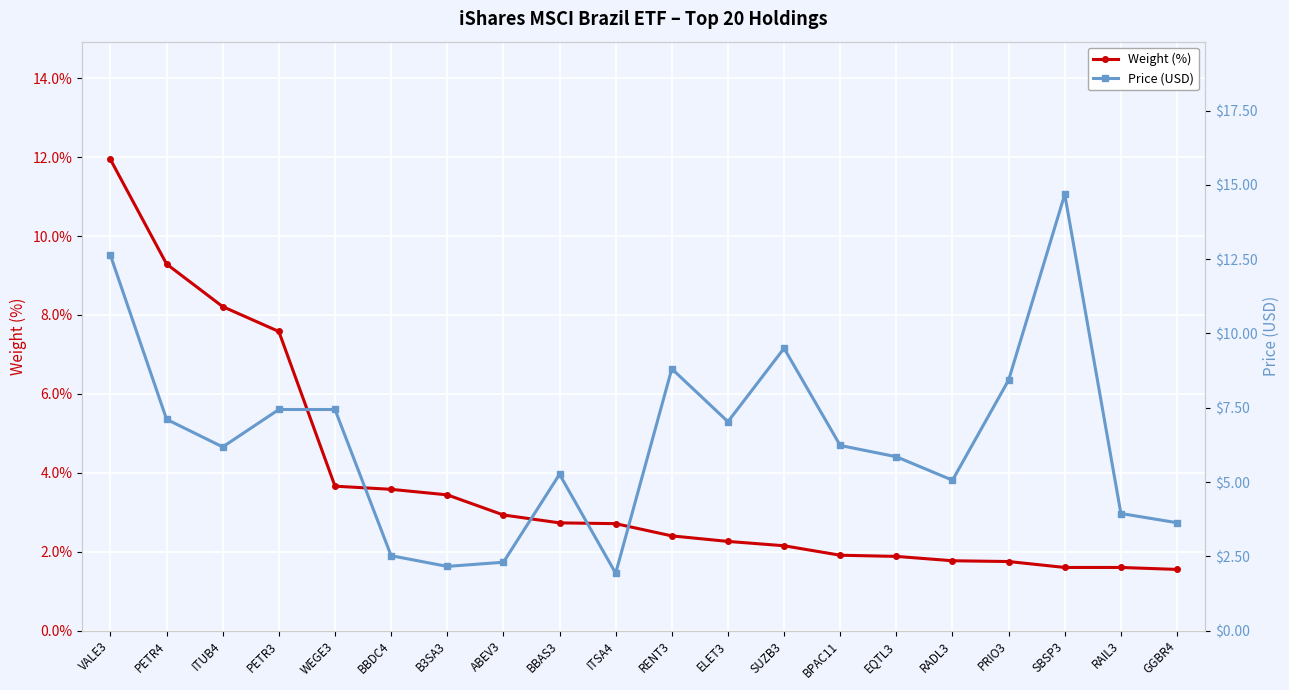

What is the difference between the highest and lowest values at VALE3?

0.7